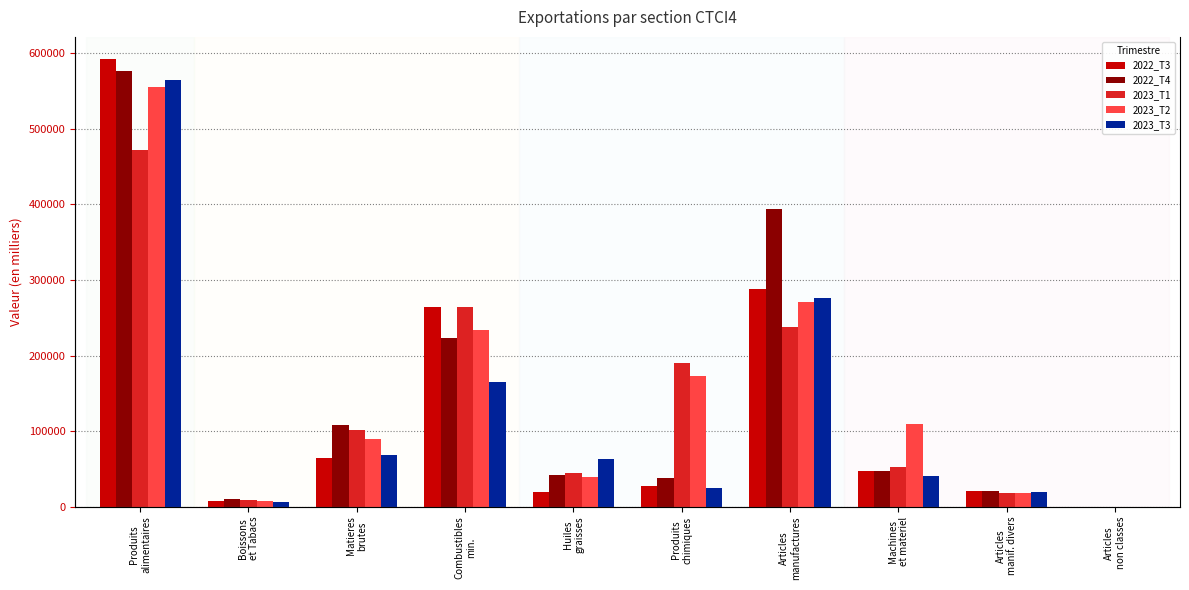

Which has a higher value, Machines
et materiel or Produits
alimentaires?

Produits
alimentaires